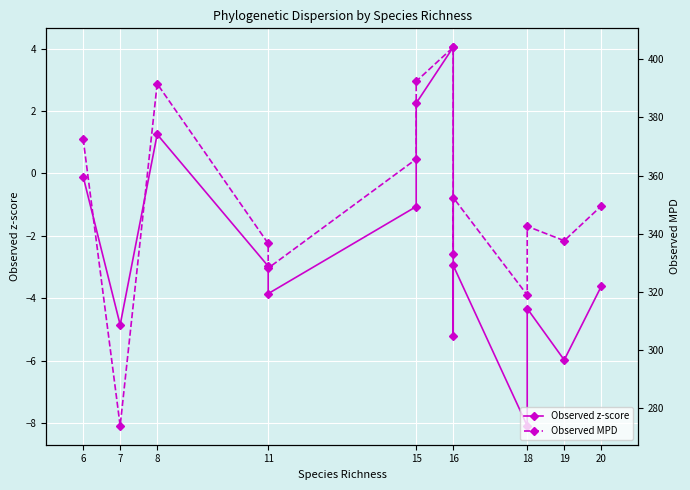

What is the value of the Observed z-score point at the 7th from the left?

-1.1